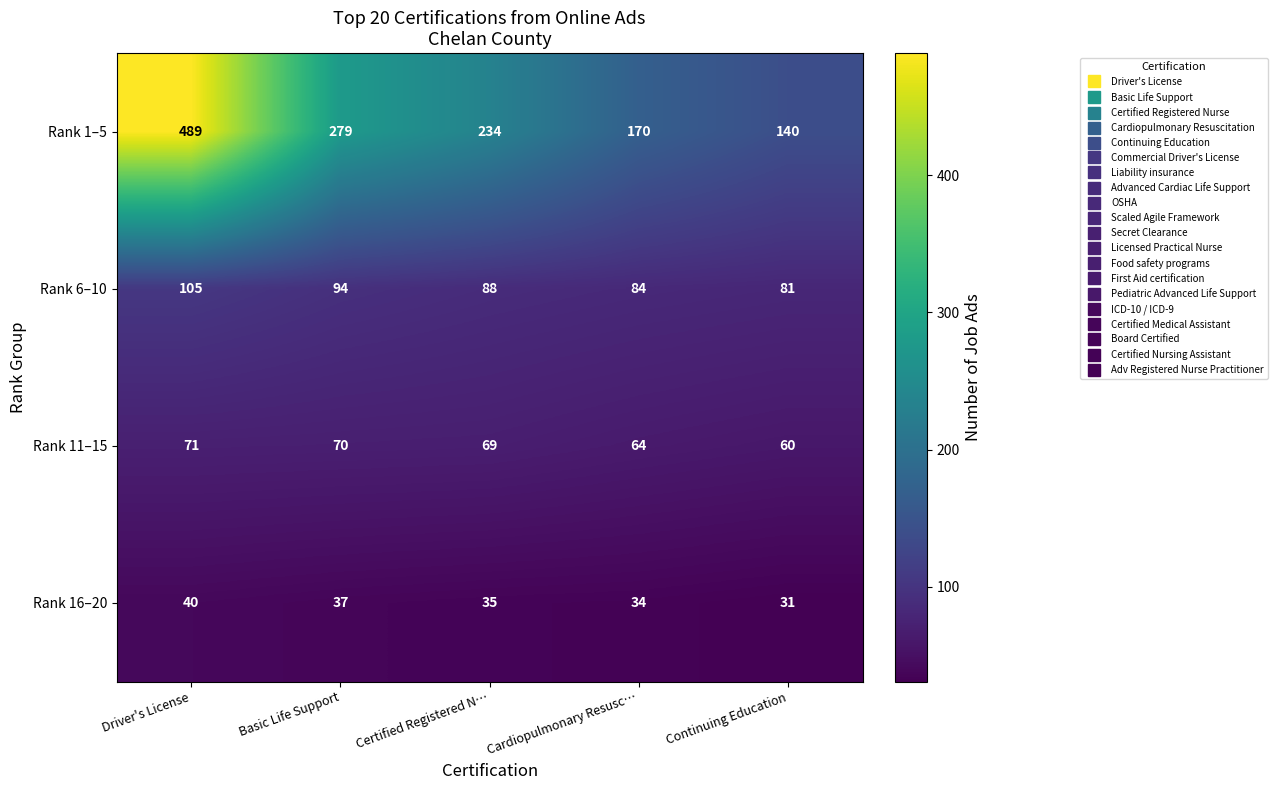

True or false: Rank 1–5 has a value of 370 at Certified Registered N….

False